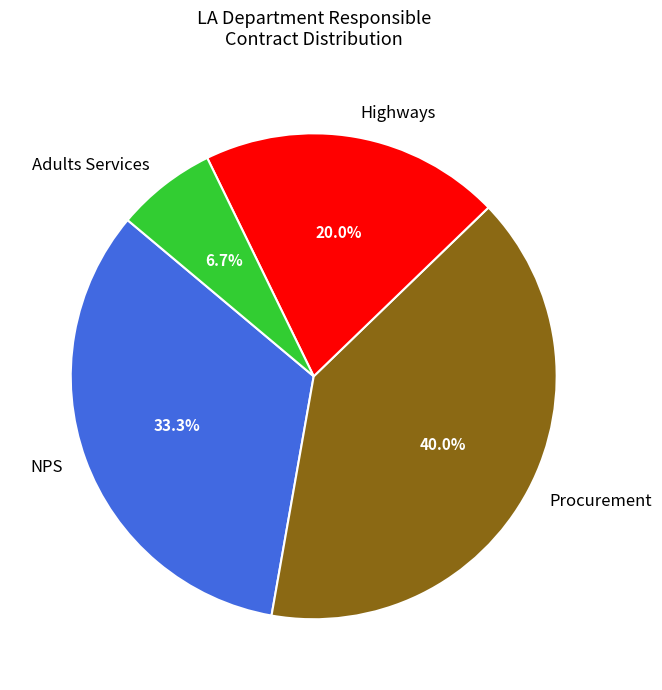

Between Procurement and Adults Services, which is larger?

Procurement